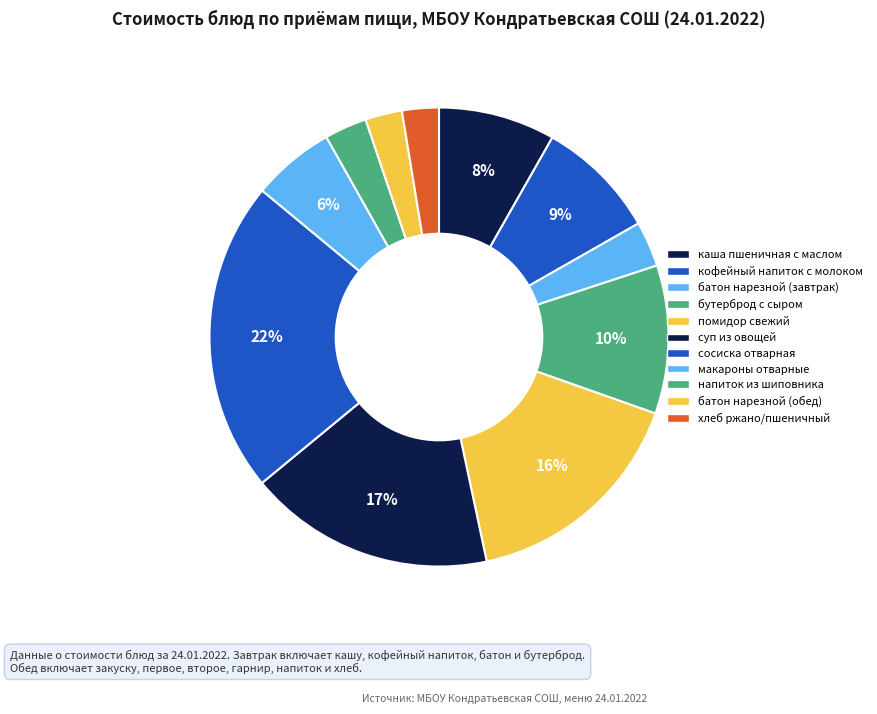

How many slices are in this pie chart?

11